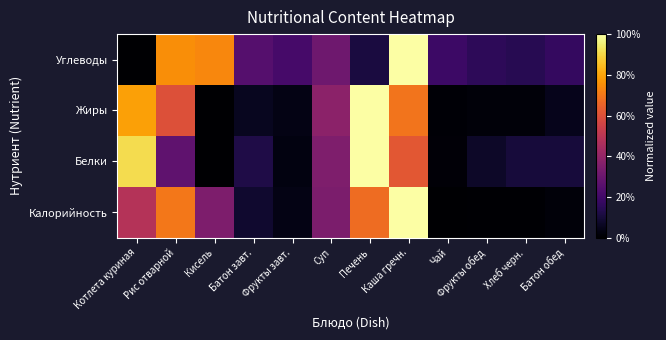

At how many categories does at least one series exceed 0?

12